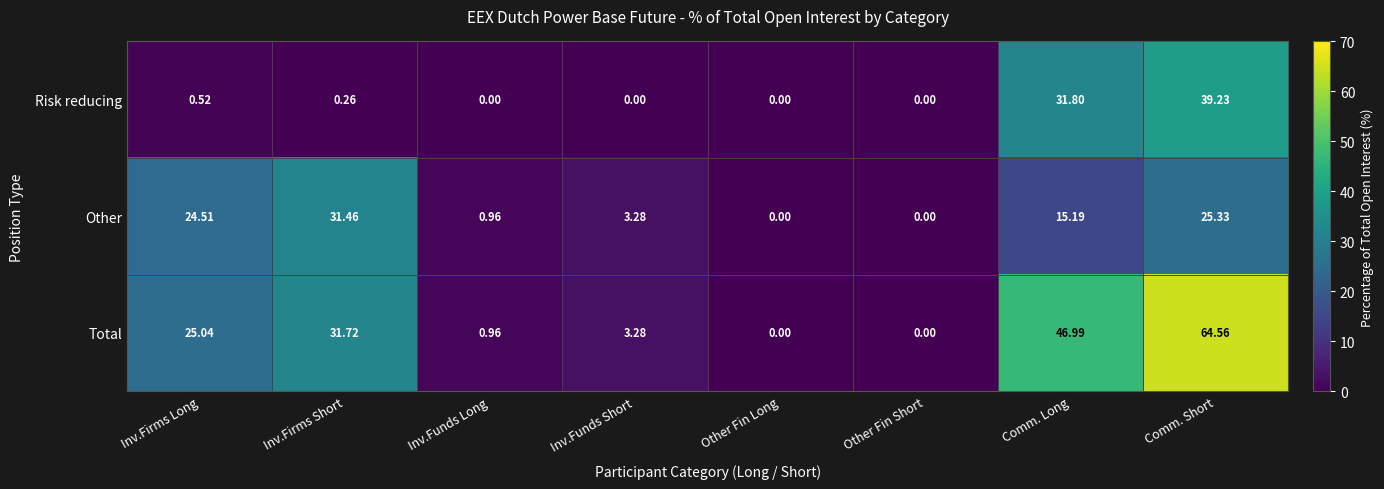

Which series has the widest spread of values?

Total